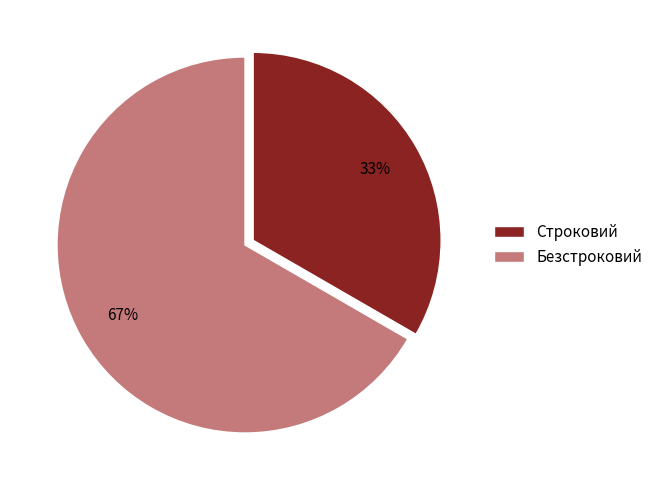

Do Строковий and Безстроковий together represent more than half of the pie?

Yes